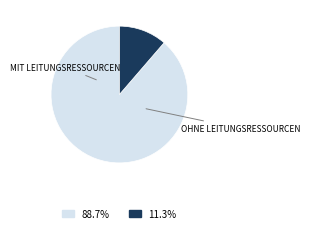

Is there a majority slice in this chart?

Yes